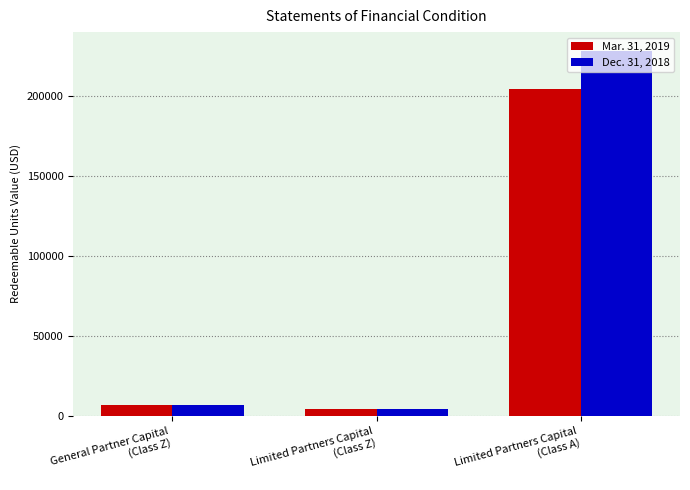

Reading left to right, what are all the values shown in this chart?

Mar. 31, 2019: 6495.7	3998.6	204457.2
Dec. 31, 2018: 6495.7	4168.2	228146.2